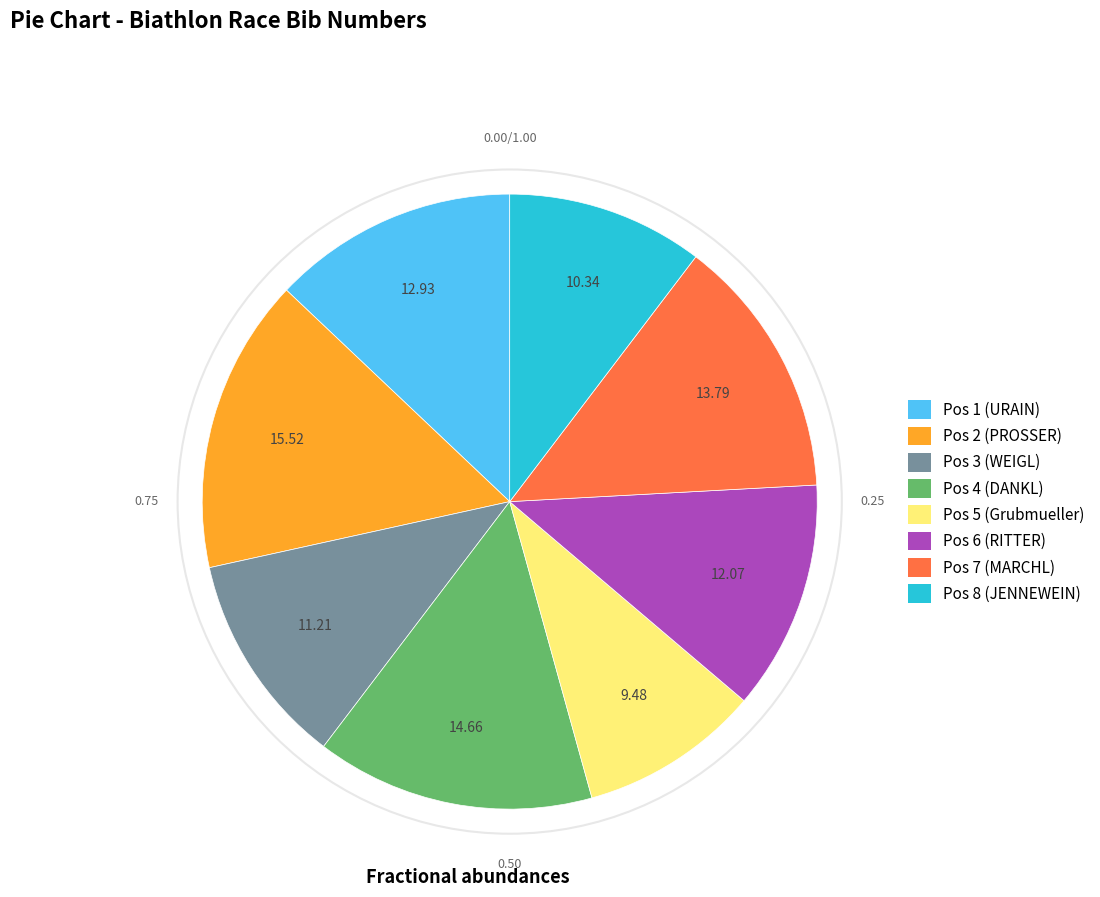

Approximately how many times larger is the value at Pos 2 (PROSSER) compared to Pos 7 (MARCHL)?

1.1